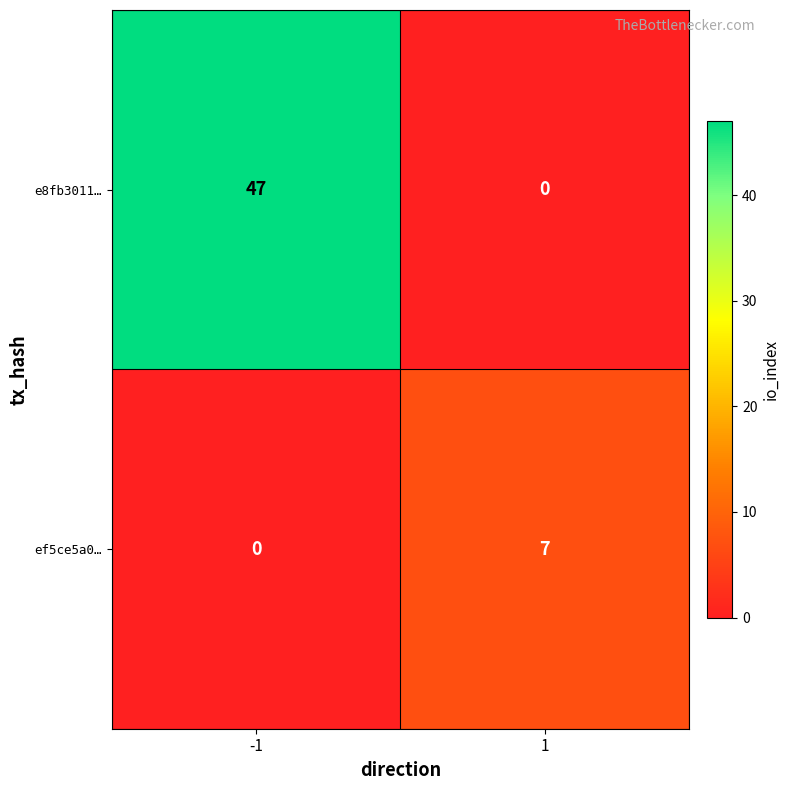

What is the difference between the maximum and minimum values in the ef5ce5a0… series?

7